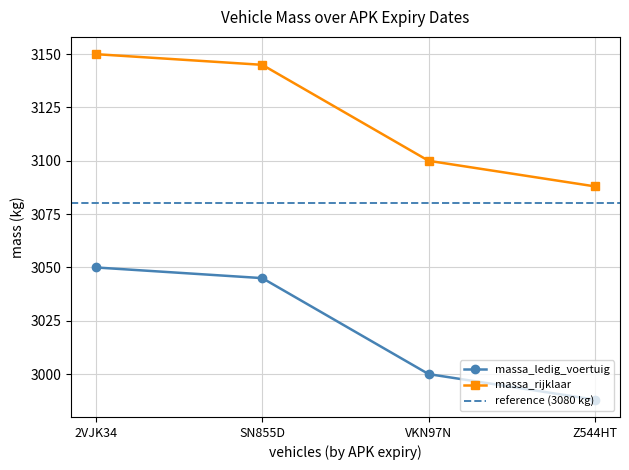

What is the smallest value displayed?

2988